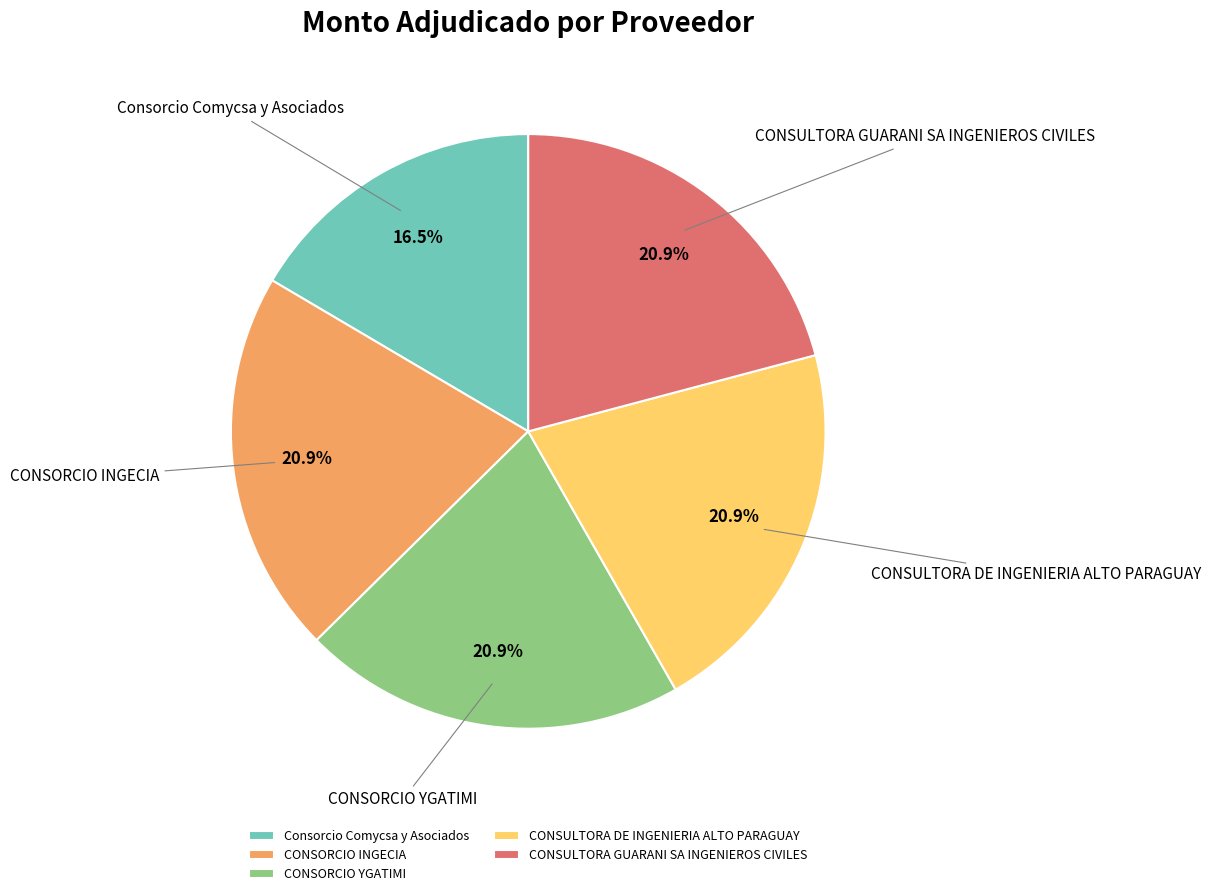

Approximately how many times larger is the value at Consorcio Comycsa y Asociados compared to CONSORCIO YGATIMI?

0.8